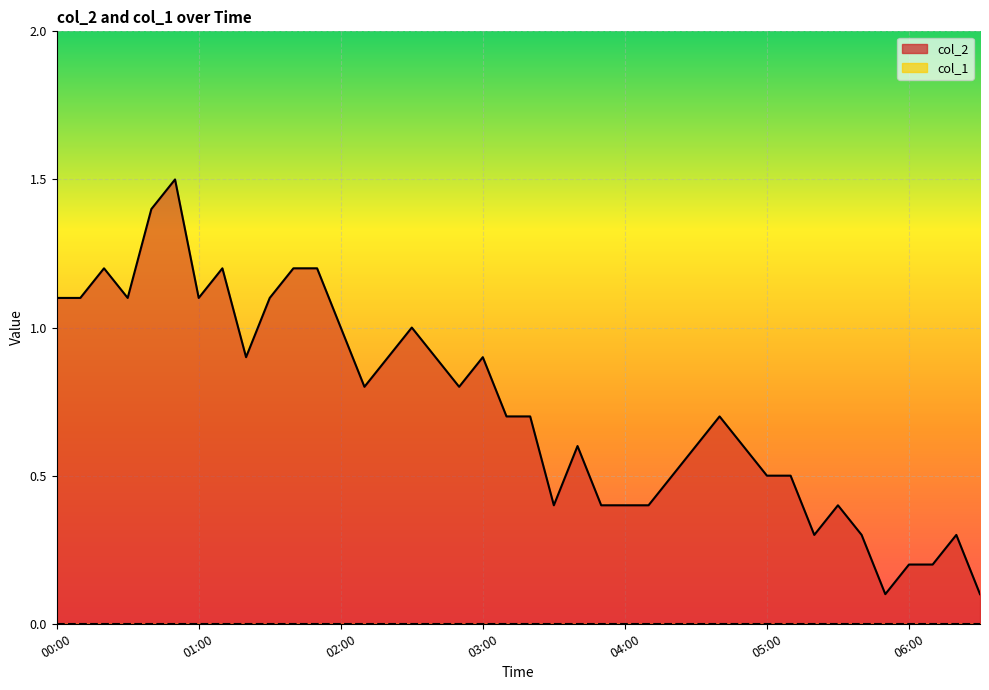

True or false: col_2 line and col_1 line cross at least once.

False